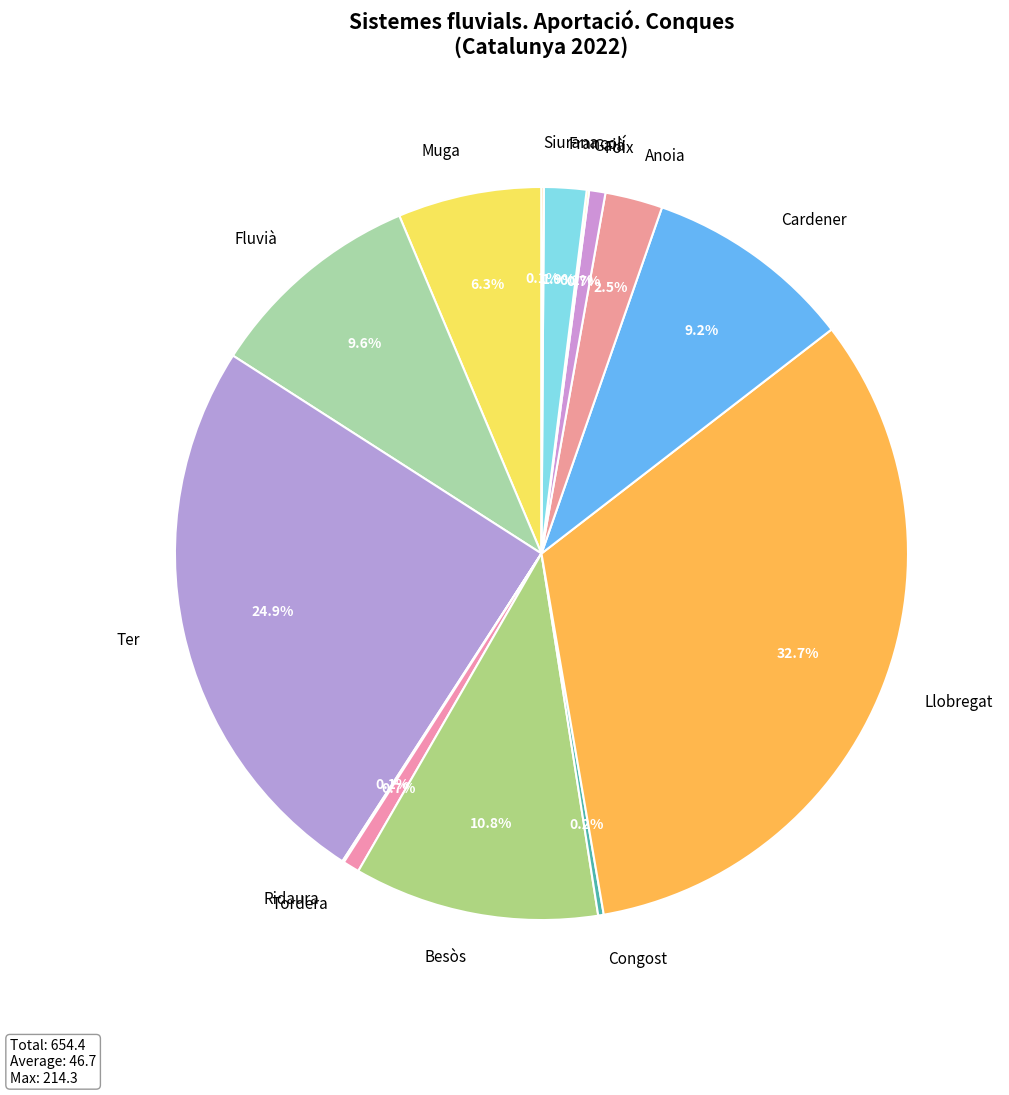

What percentage is the Tordera slice, to the nearest percent?

1%